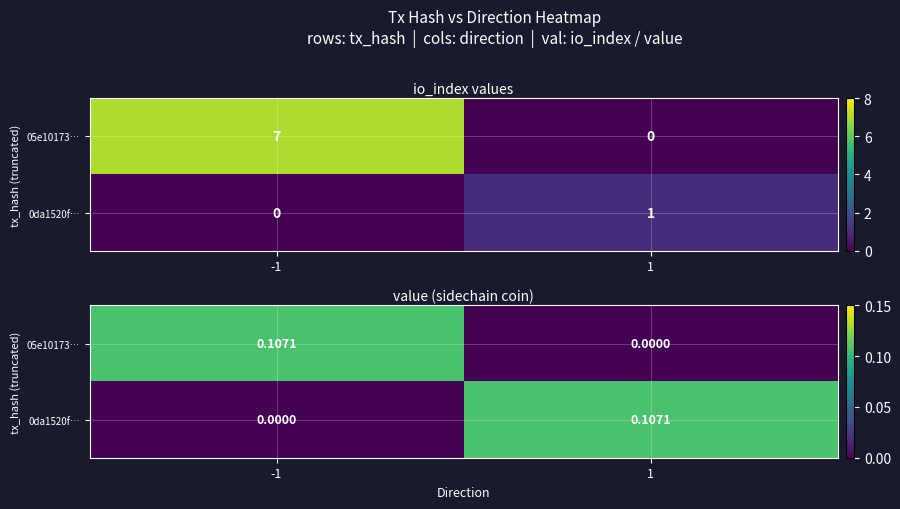

Rank the series by their maximum value, from lowest to highest.

05e10173…, 0da1520f…